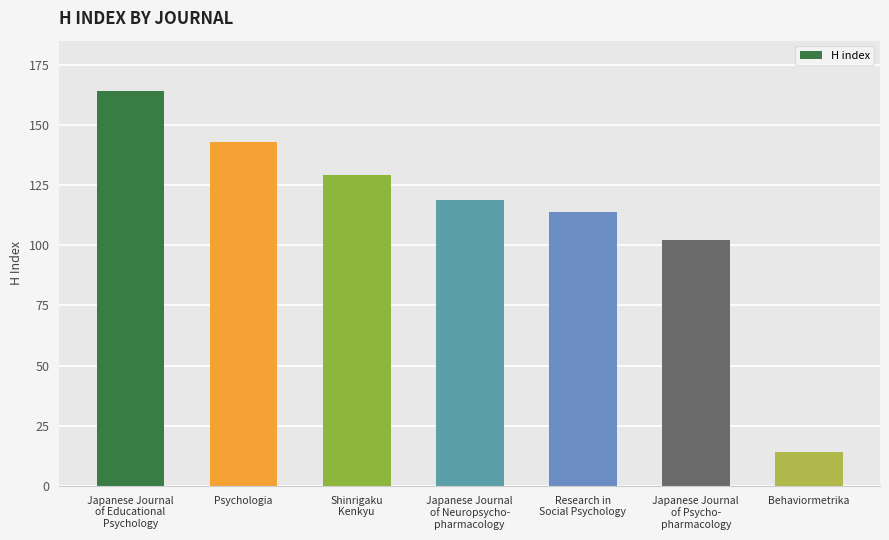

What is the sum of the values at Research in
Social Psychology and Behaviormetrika?

128